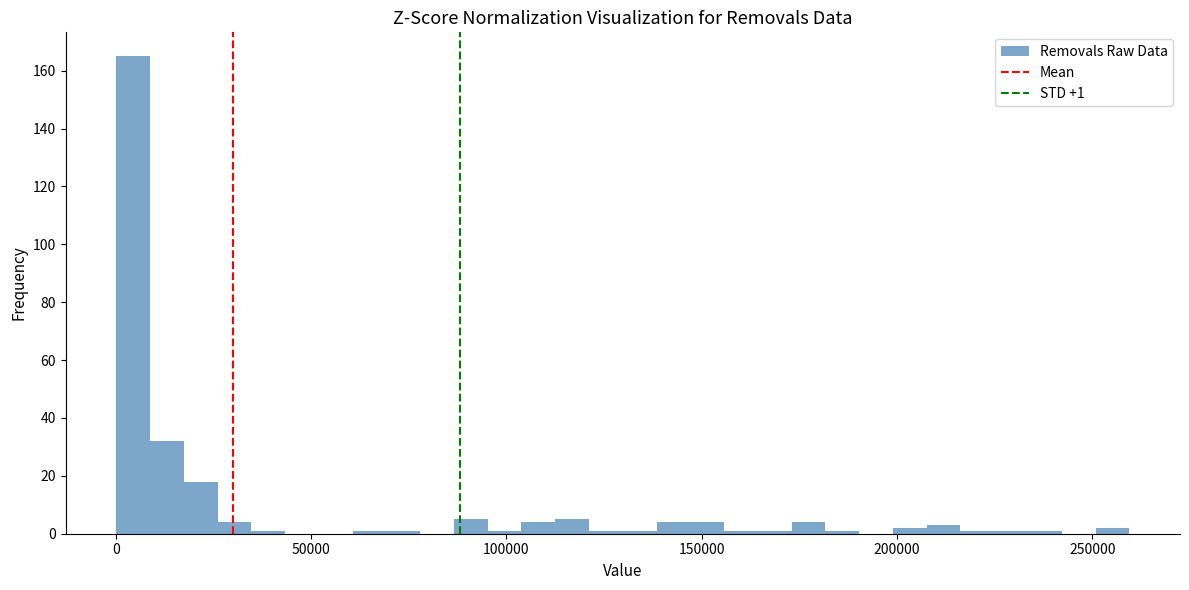

Around what value on the x-axis is the tallest bar? Give the approximate position of its centre, as read against the axis.

5000